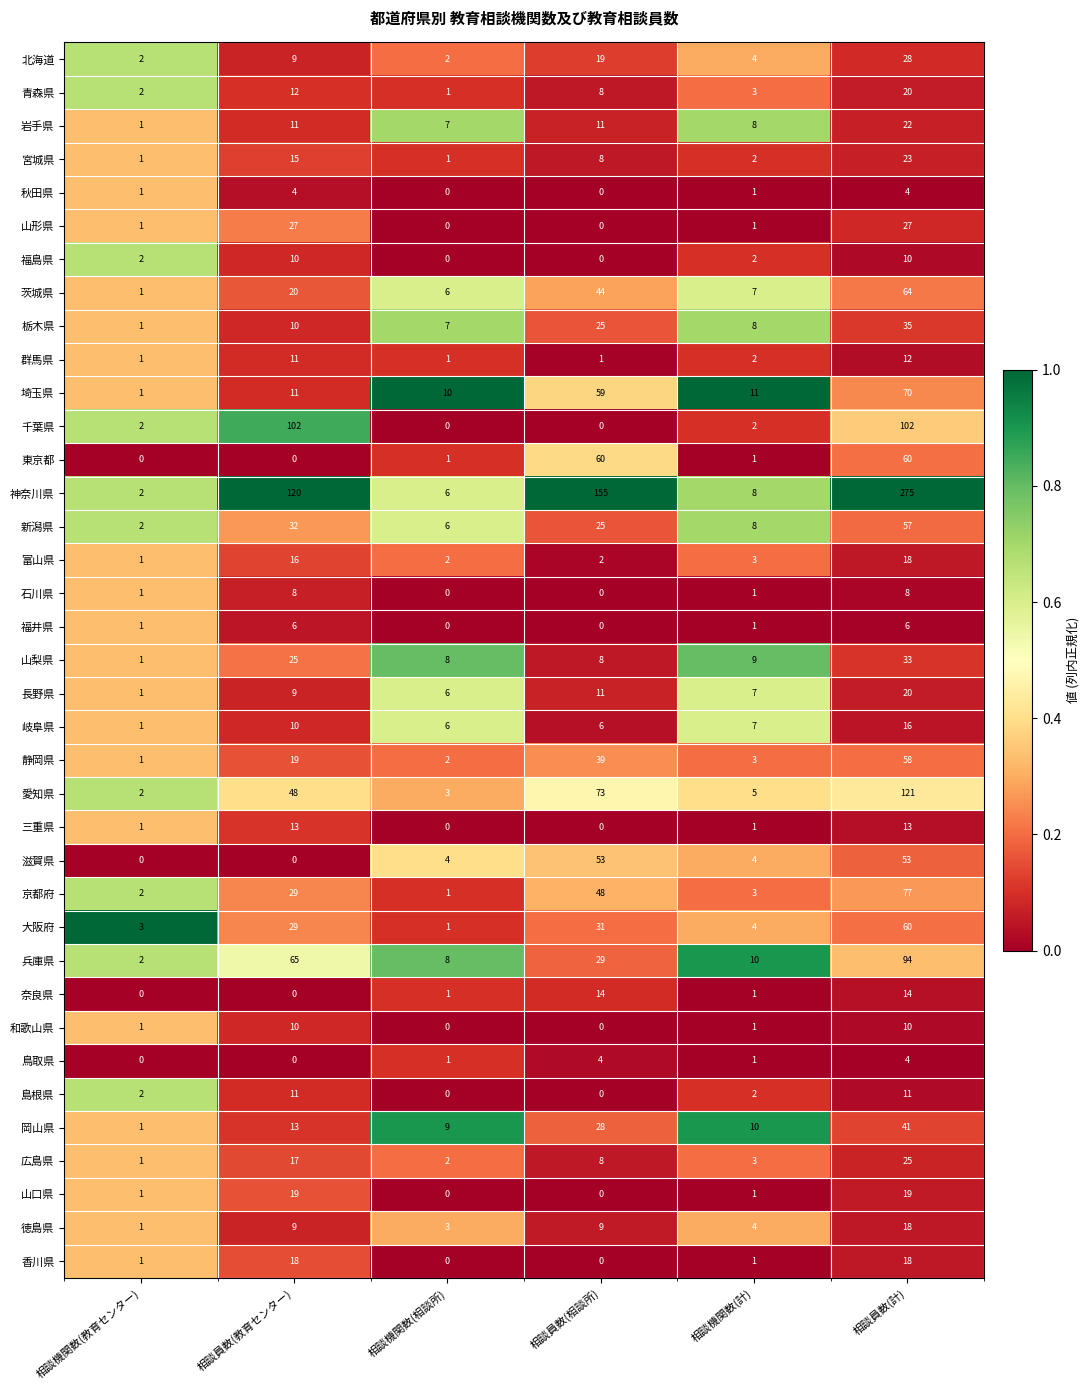

At which category does the chart reach its peak across all series?

相談員数(計)